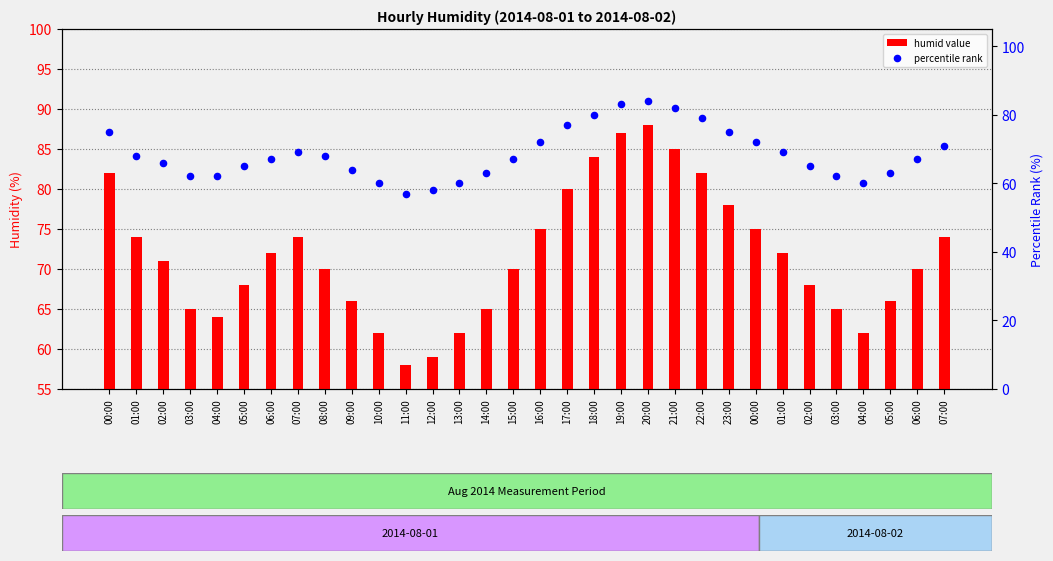

Which series has the largest Y range (max minus min)?

humid value